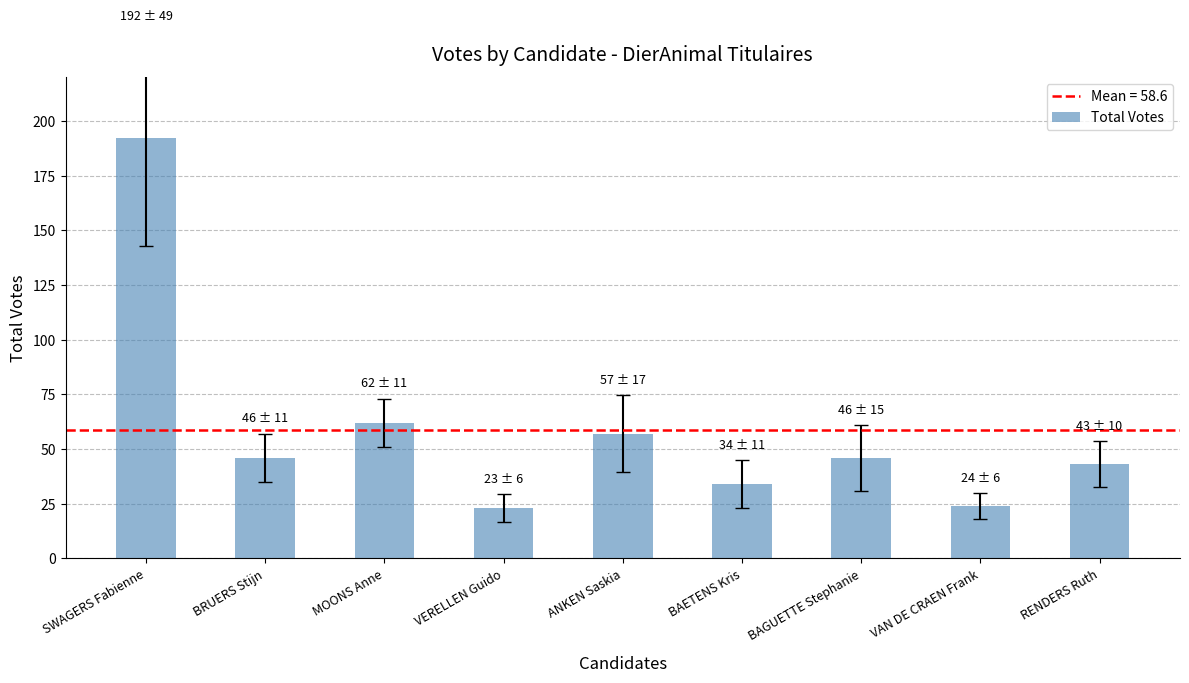

What is the smallest value displayed?

23